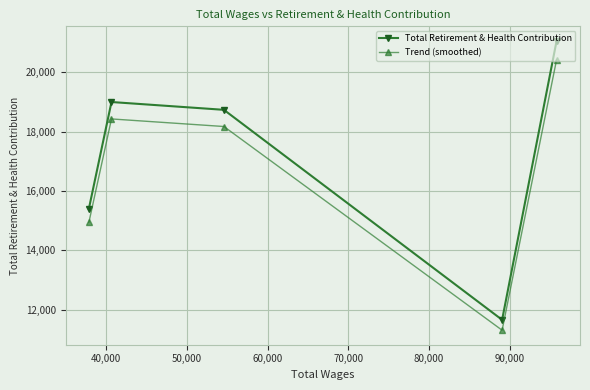

What is the maximum value for Trend (smoothed)?

20430.1